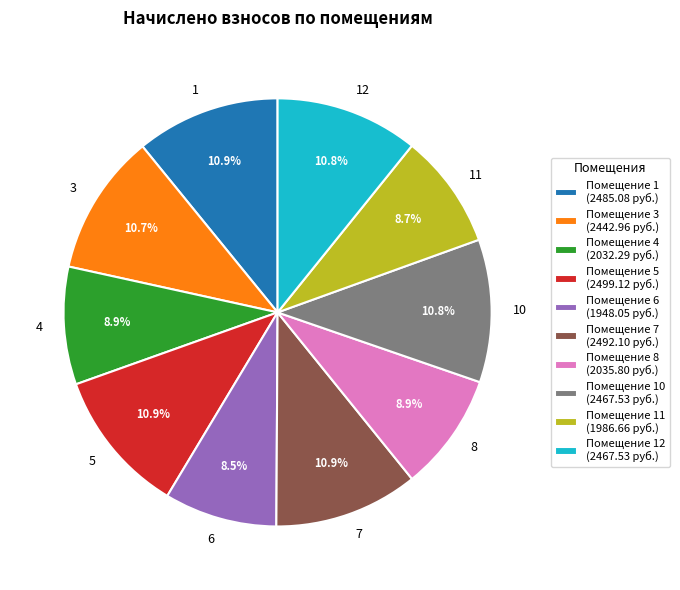

Count the number of slices in the pie.

10